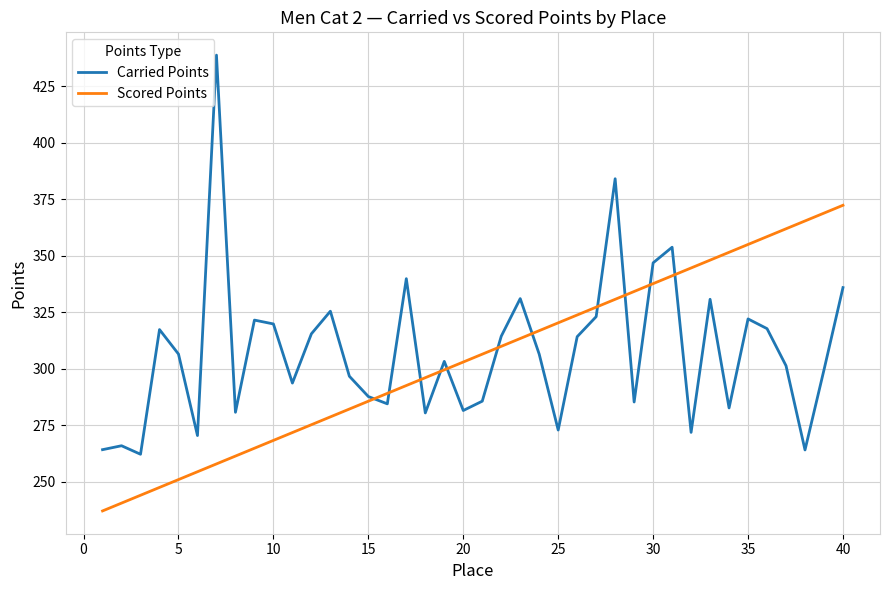

How many distinct data groups are displayed?

2